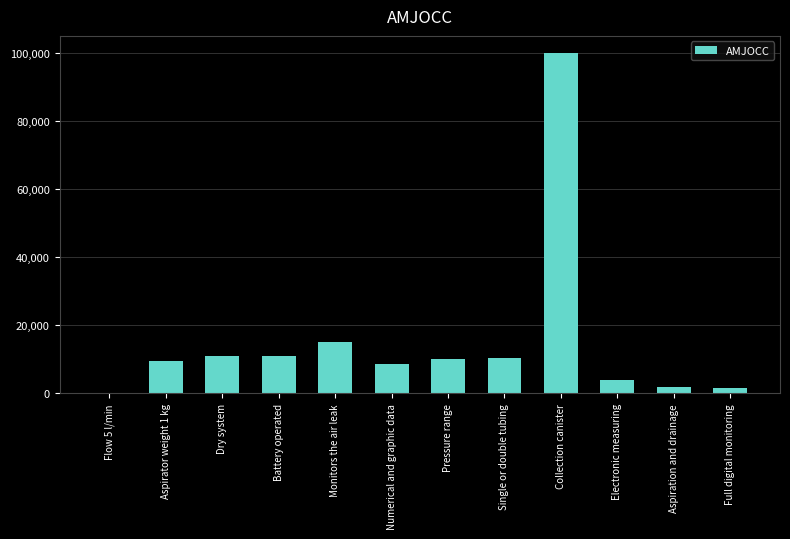

What is the sum of the values at Collection canister and Battery operated?

111000